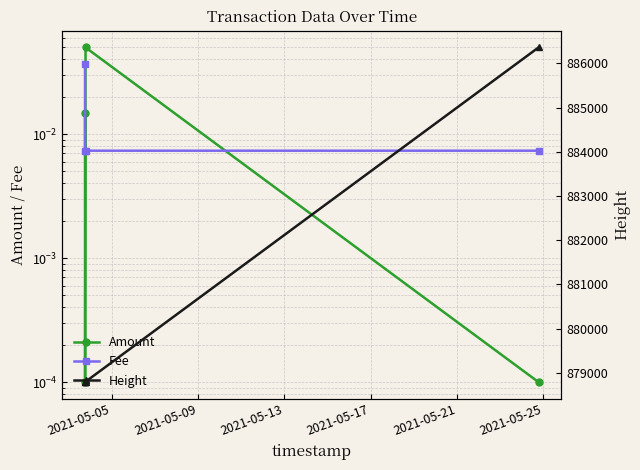

Between which two adjacent categories do Amount and Fee first intersect?

2021-05-09 and 2021-05-13